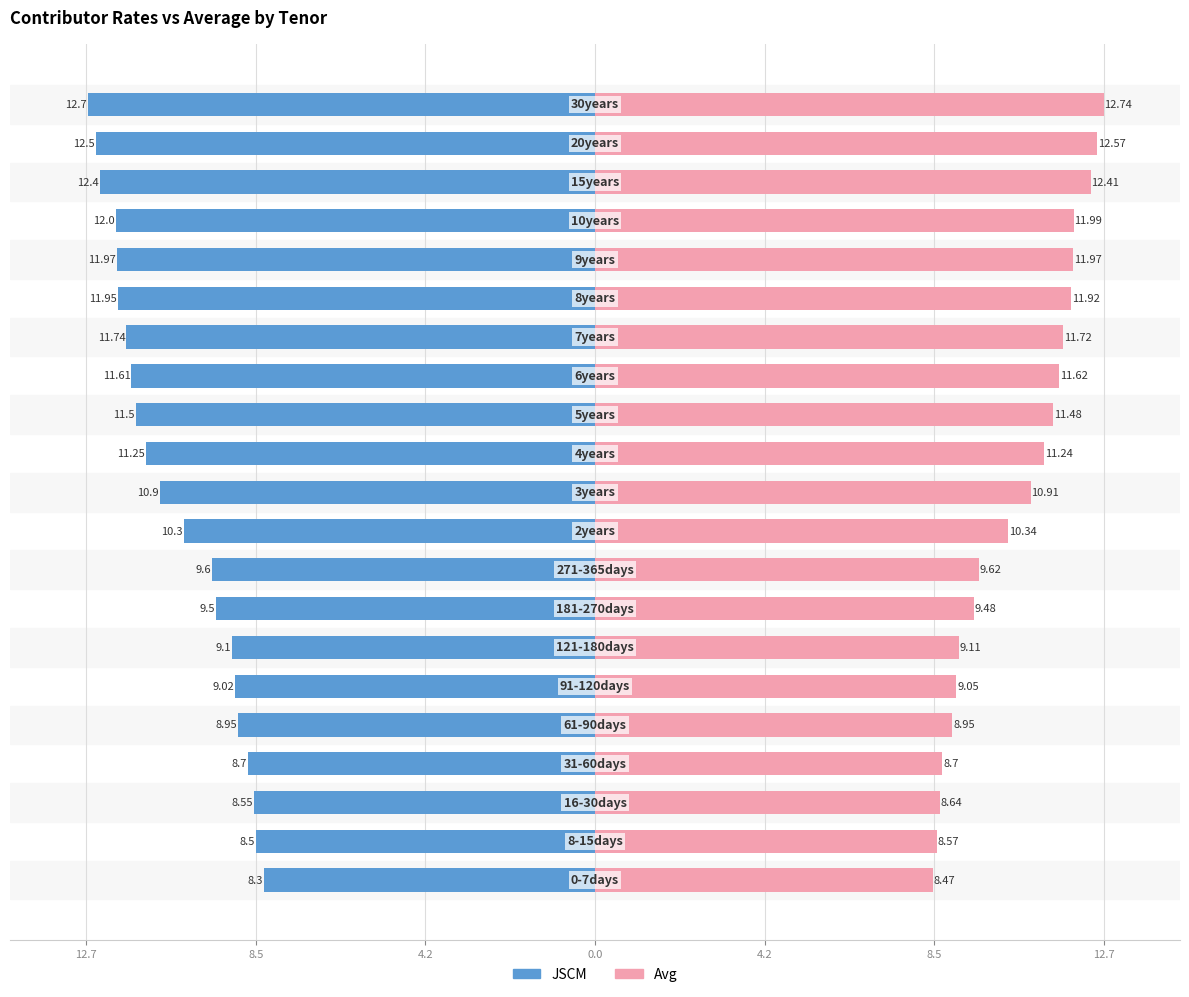

Is the value of Avg at 16 greater than the value of JSCM at 8?

Yes